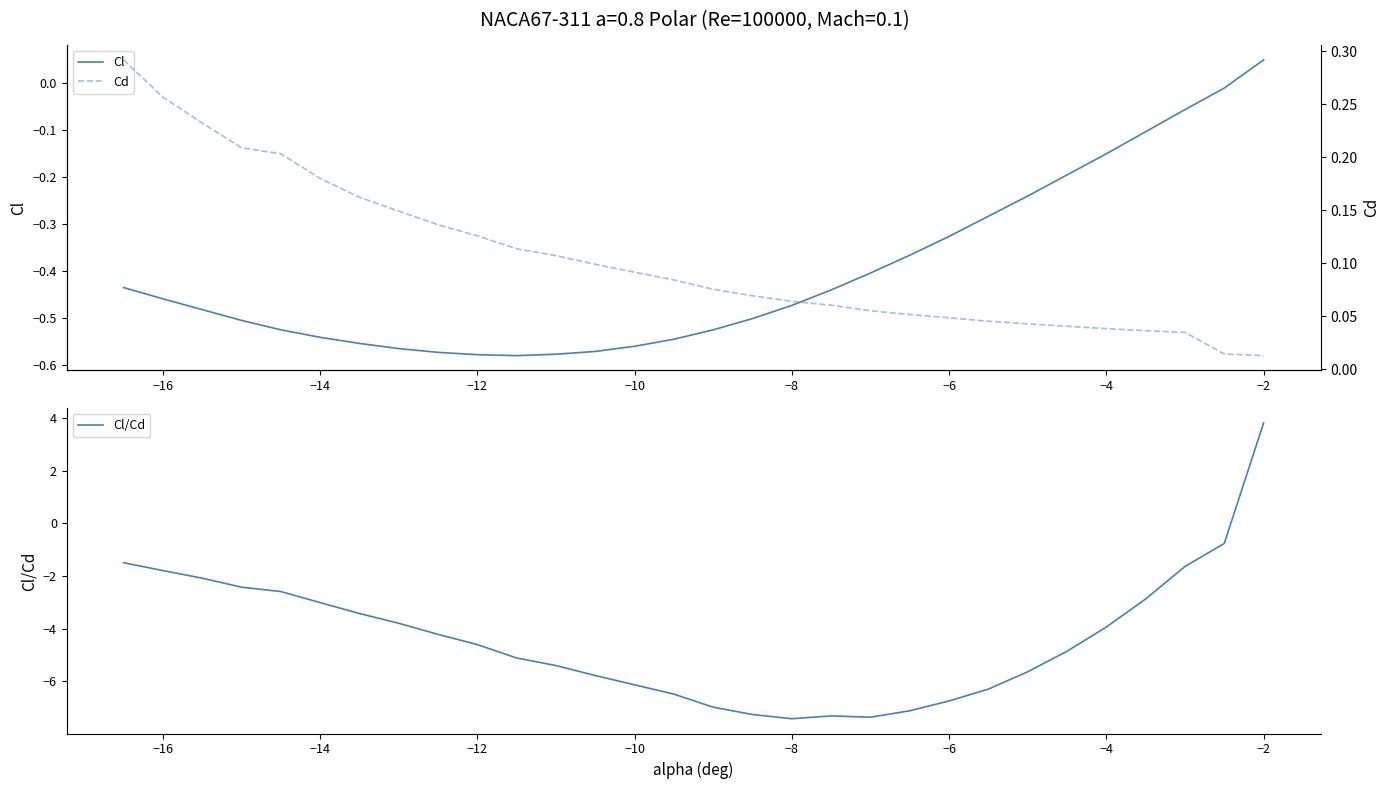

Rank the series by their maximum value, from highest to lowest.

Cl/Cd, Cd, Cl